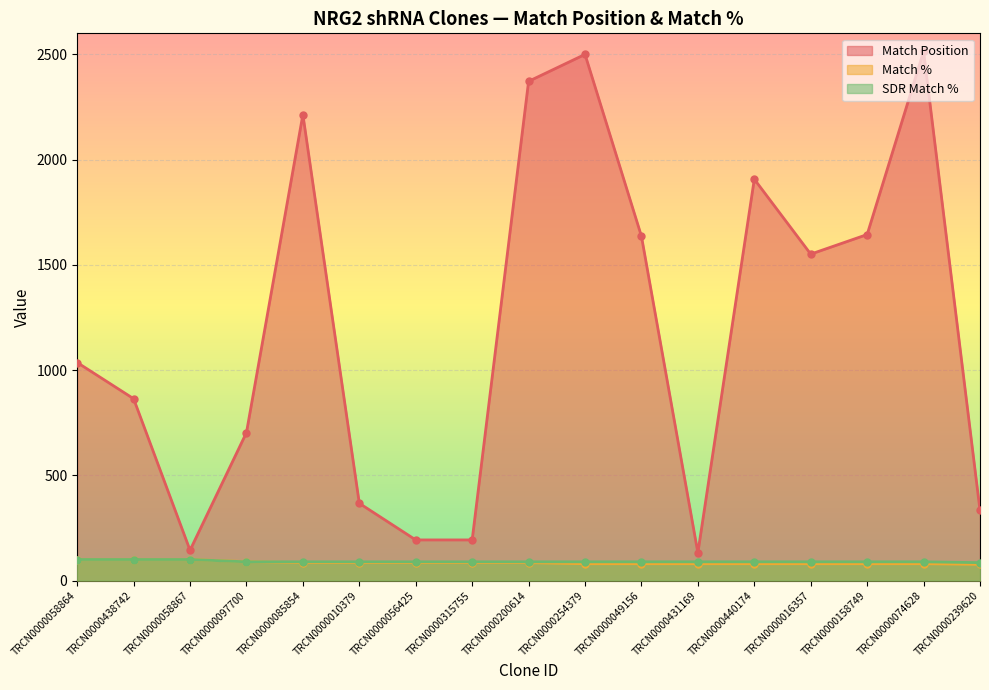

What is the value of the Match Position point at the 2nd from the left?

864